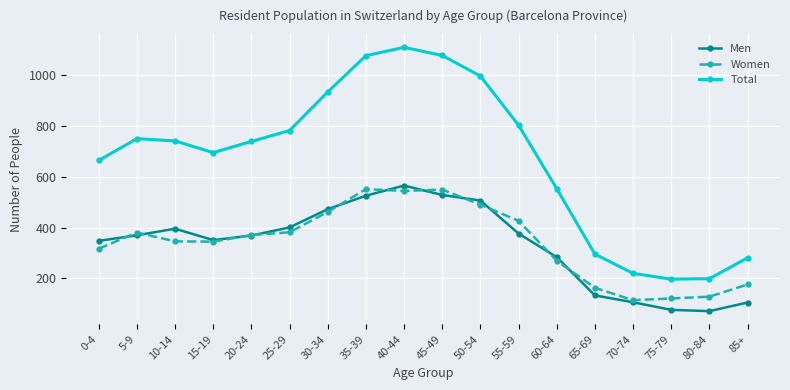

True or false: Men and Total cross at least once.

False